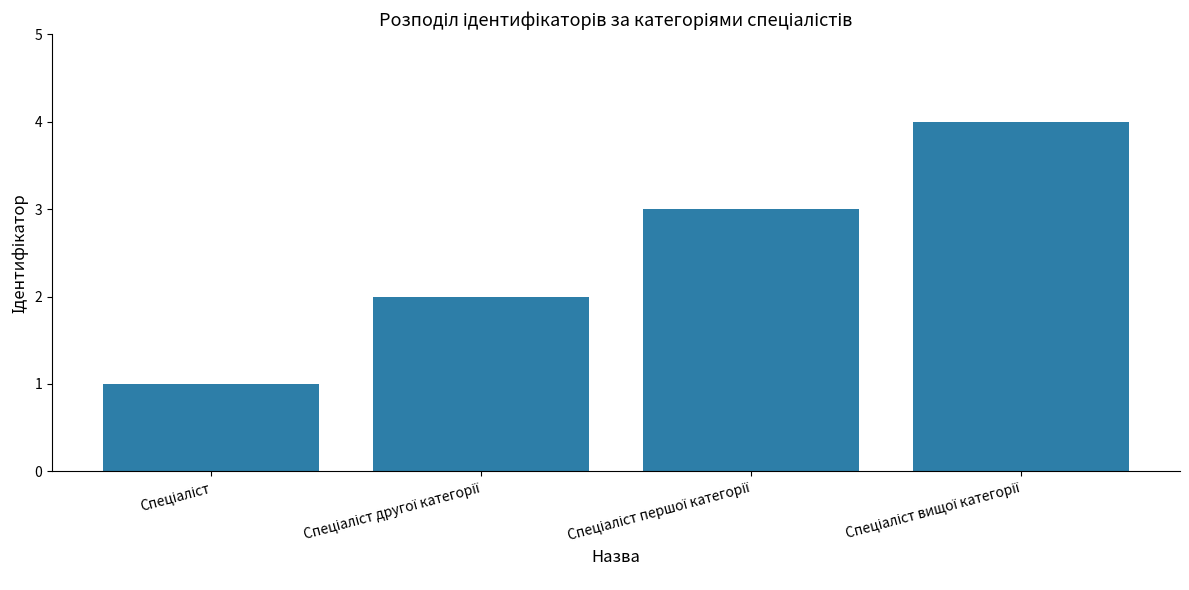

What is the sum of all values?

10